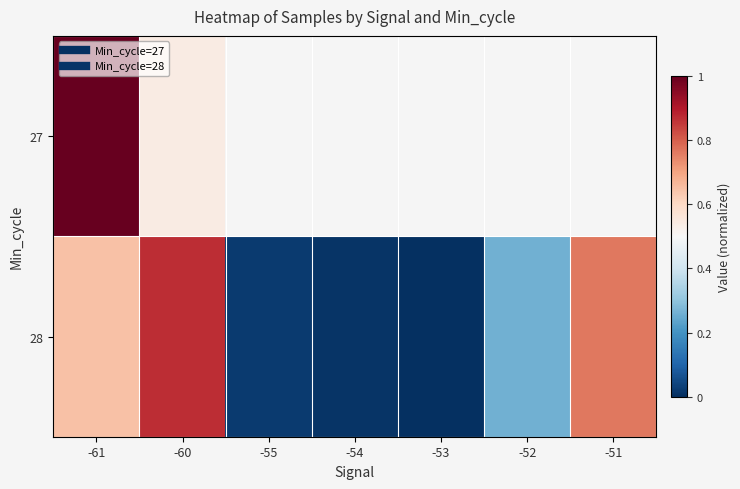

List the series in order of their peak value, highest first.

27, 28